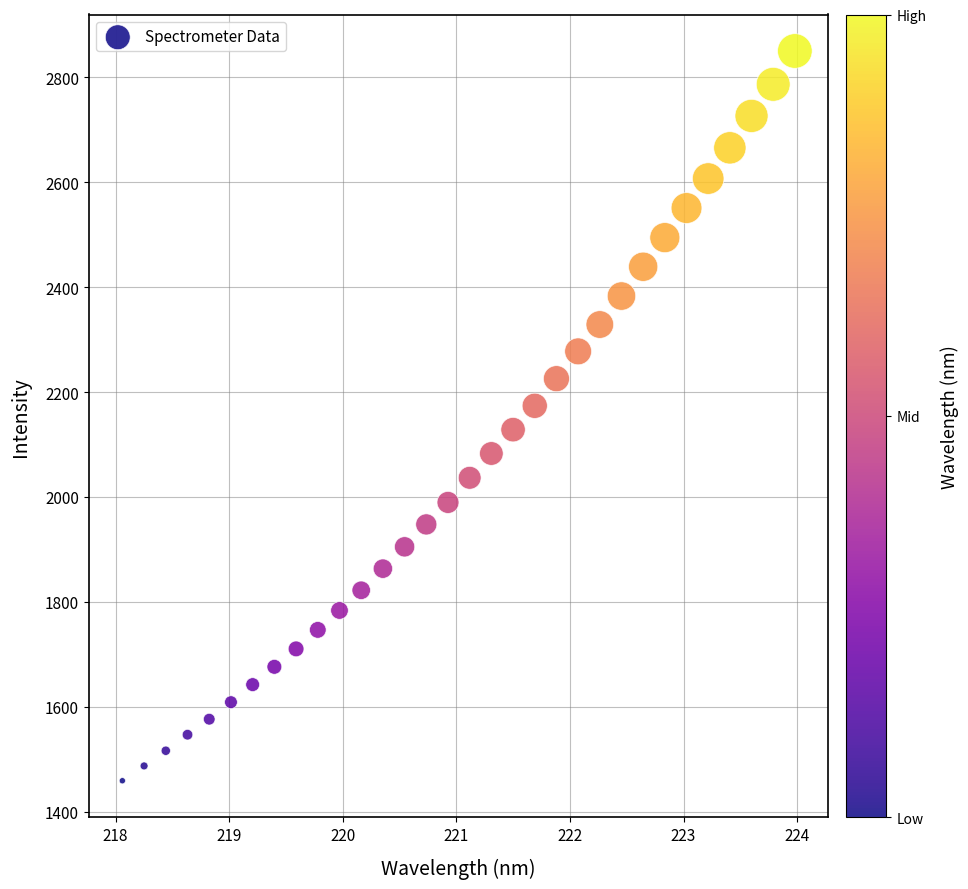

What is the range of Y values (max minus min)?

1390.9